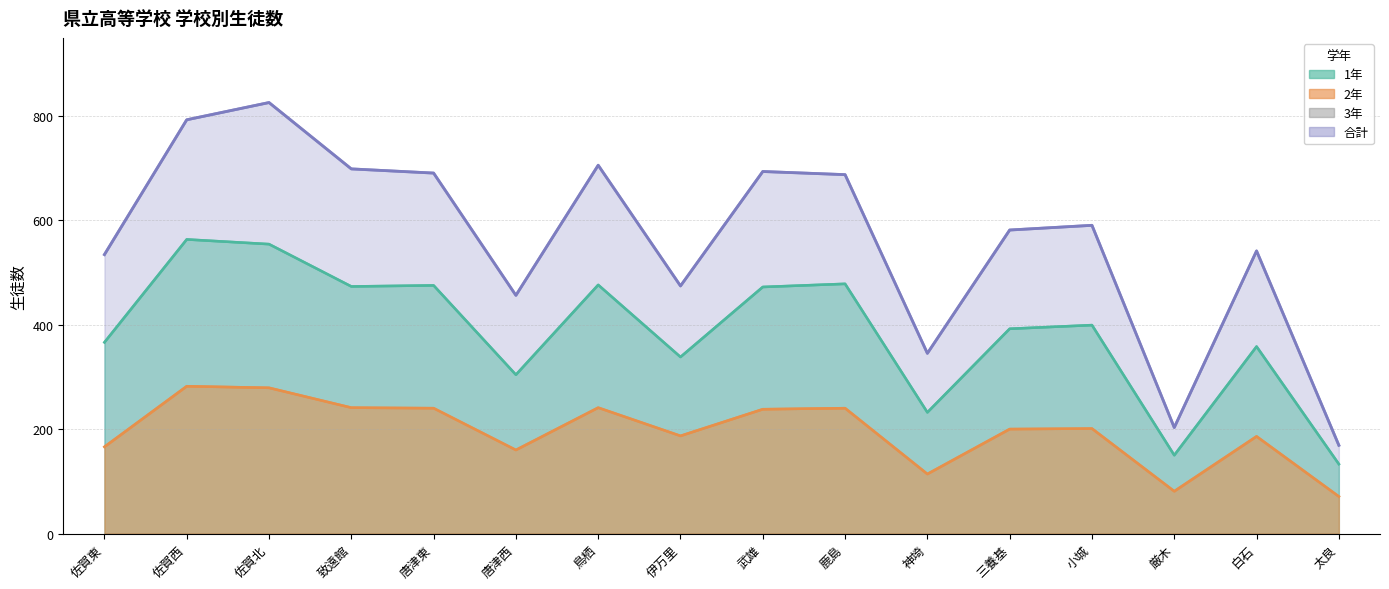

Which category has the highest value across all series?

佐賀北